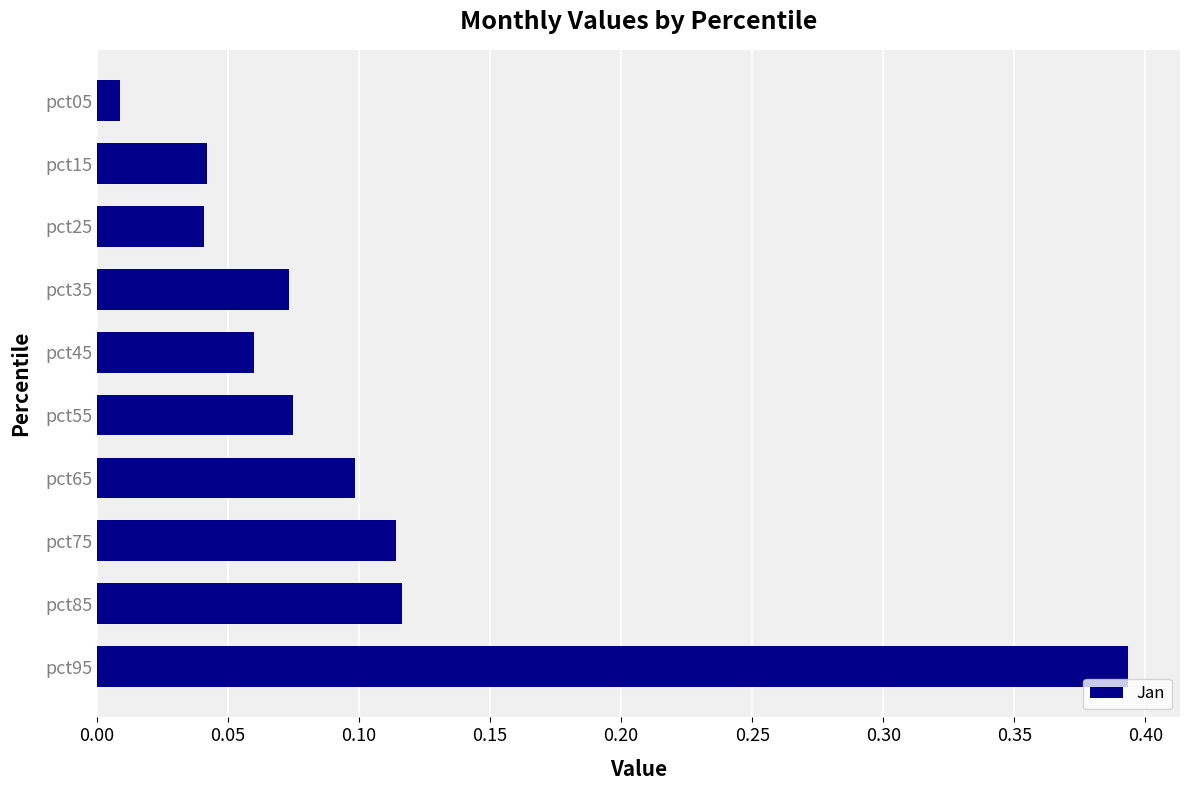

The value at pct85 is 0.2. True or false?

False